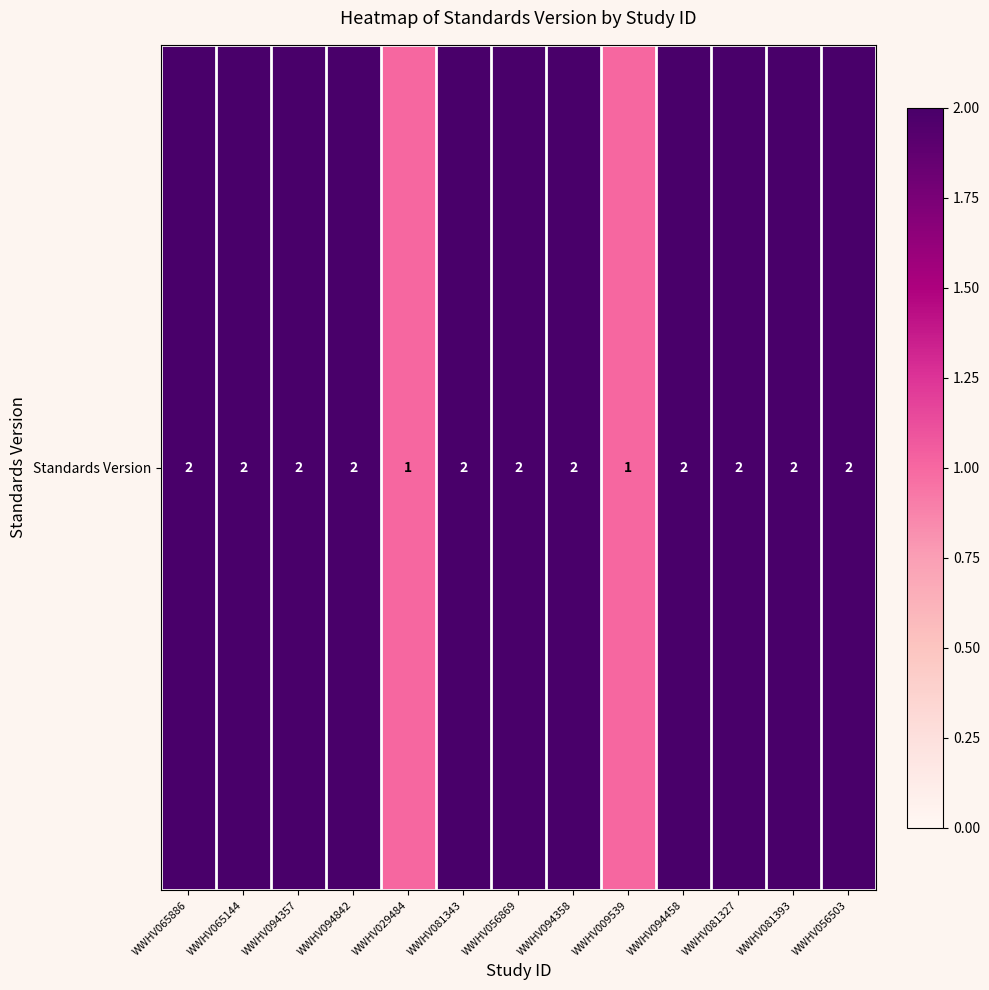

Approximately how many times larger is the value at WWHV065144 compared to WWHV056869?

1.0